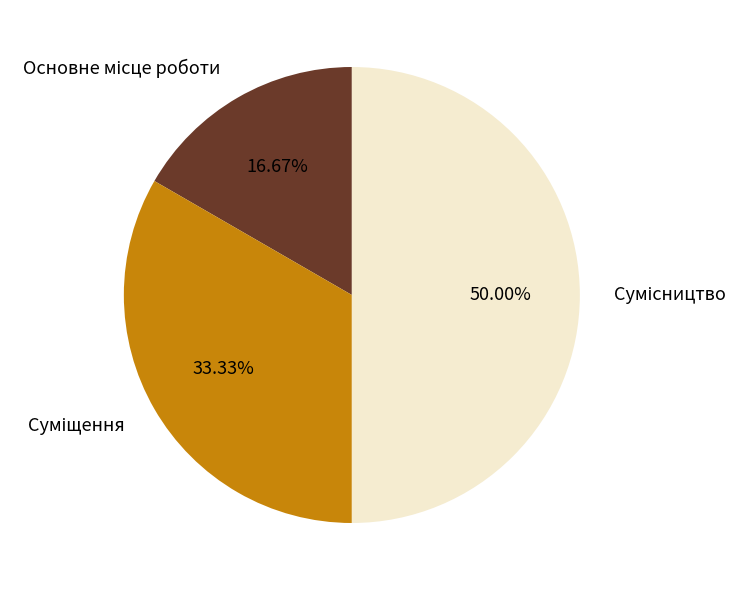

The Сумісництво slice represents 50% of the pie. True or false?

True